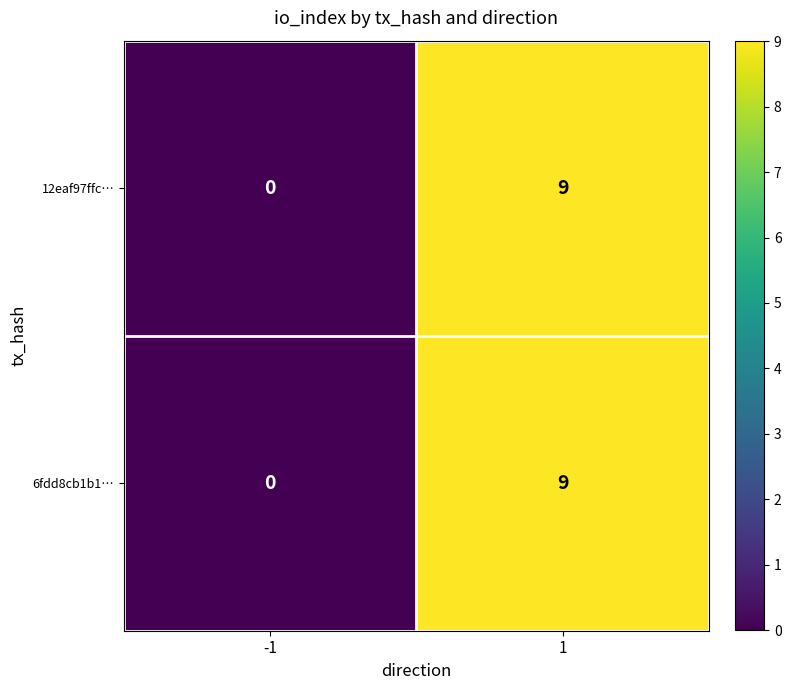

Reading left to right, extract all data points from this chart.

12eaf97ffc…: -1=0	1=9
6fdd8cb1b1…: -1=0	1=9